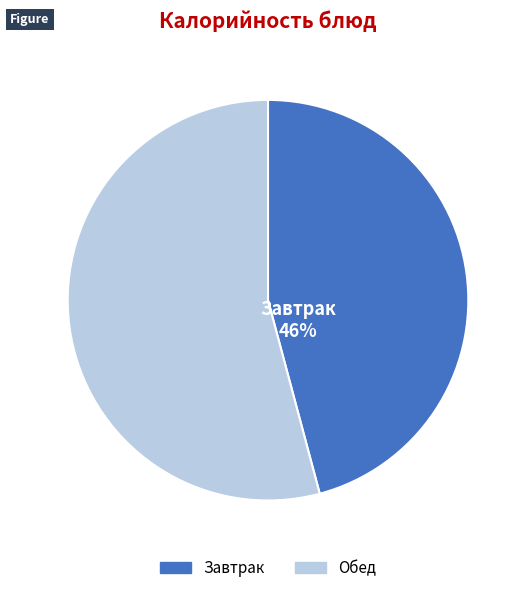

To the nearest percent, what is the average slice percentage?

50%